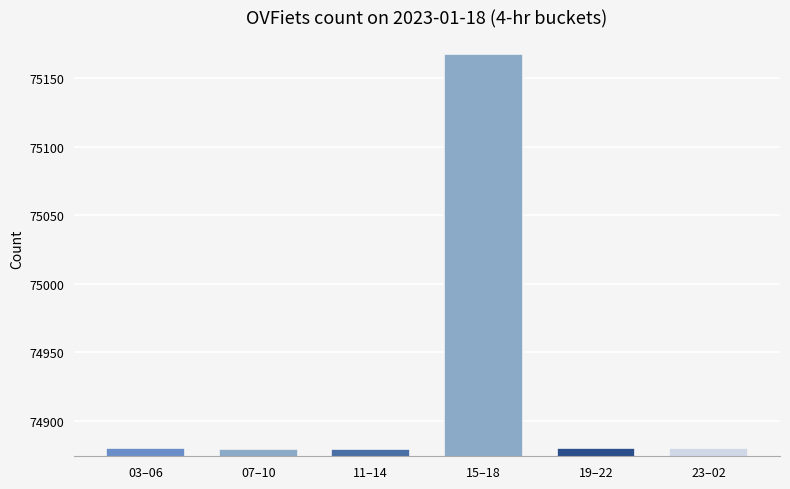

What is the ratio of the value at 07–10 to the value at 03–06?

1.0